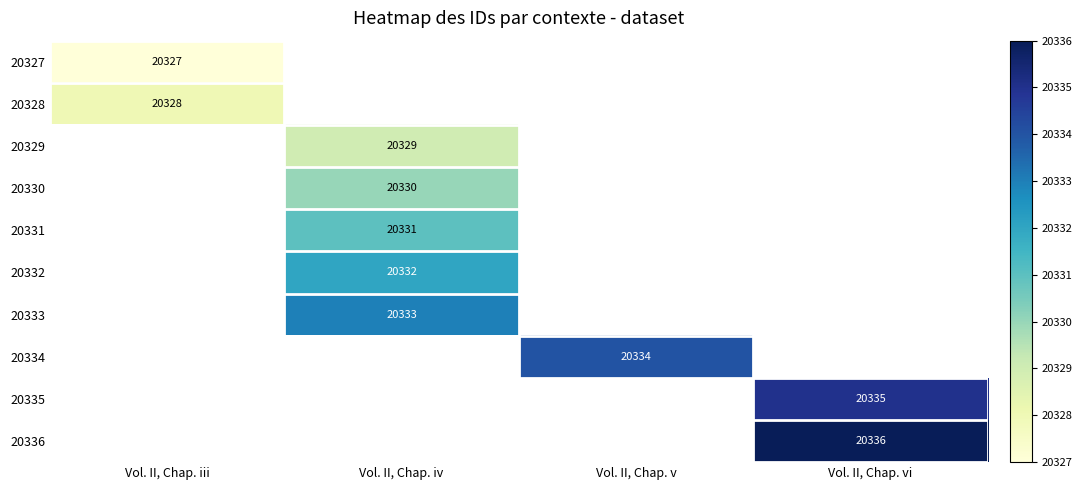

The value of 20332 at Vol. II, Chap. iv is 9855. True or false?

False